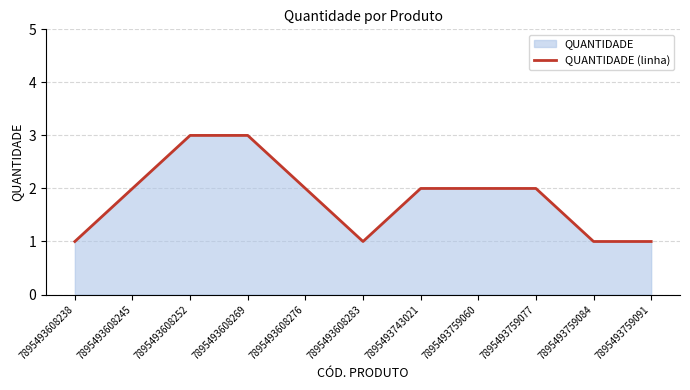

At which category does the data reach its first local valley?

7895493608283